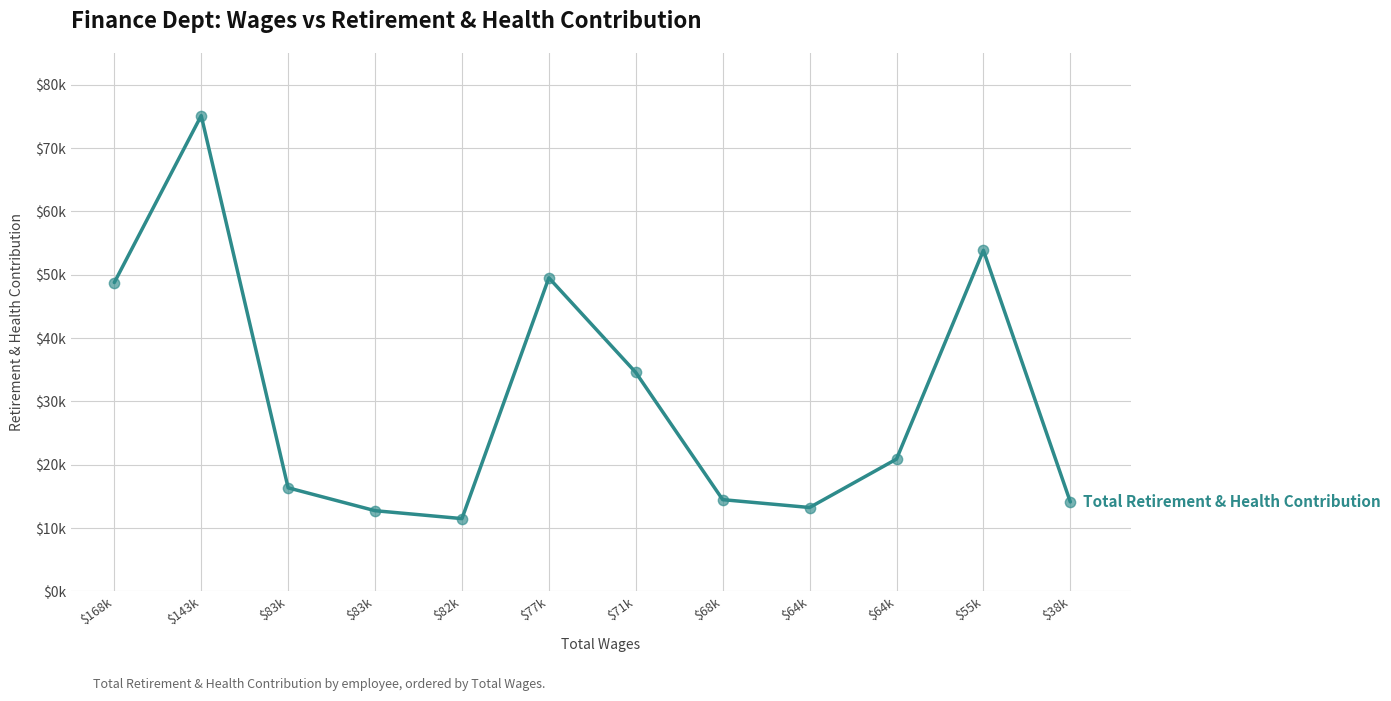

Is this an area chart (filled region under the line)?

No